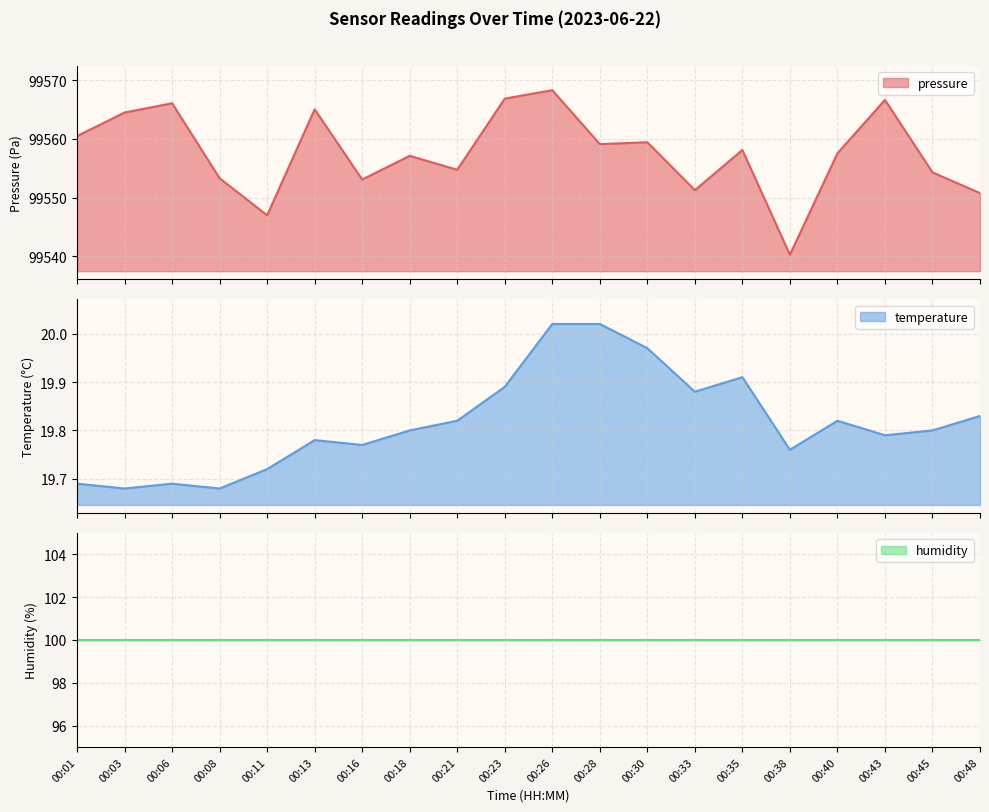

Where is the first local maximum for pressure?

00:06